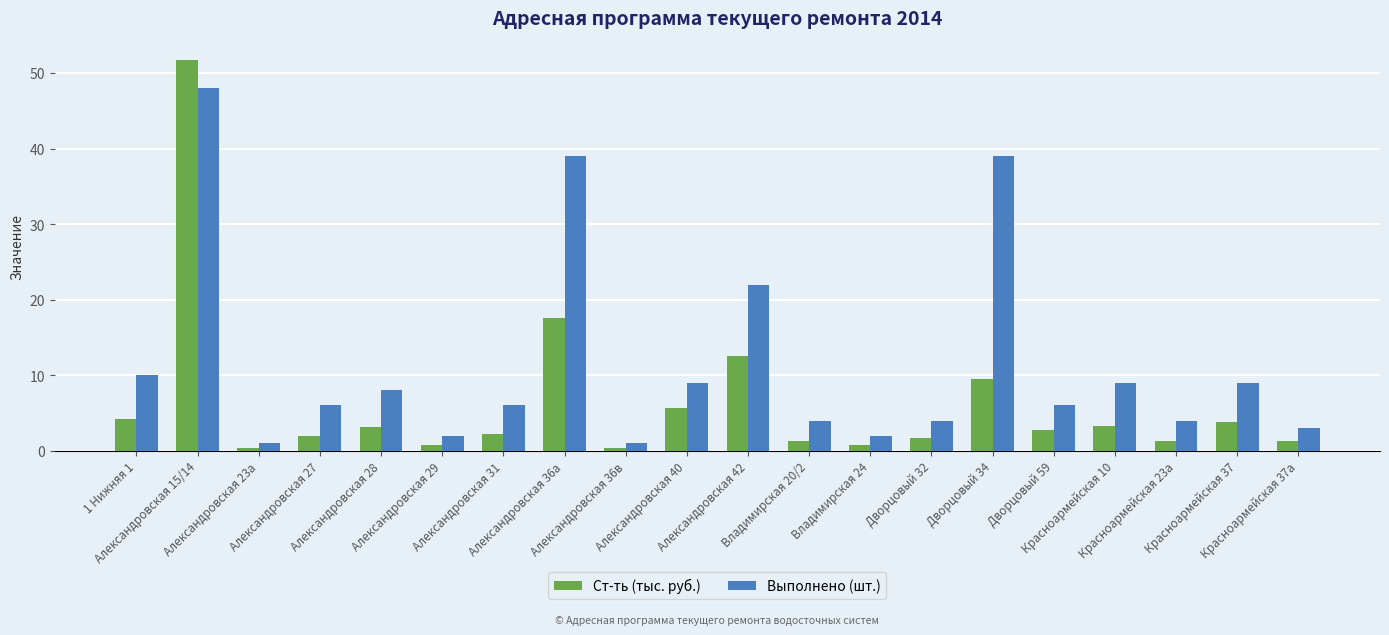

What is the highest value of the Выполнено (шт.) series?

48.0